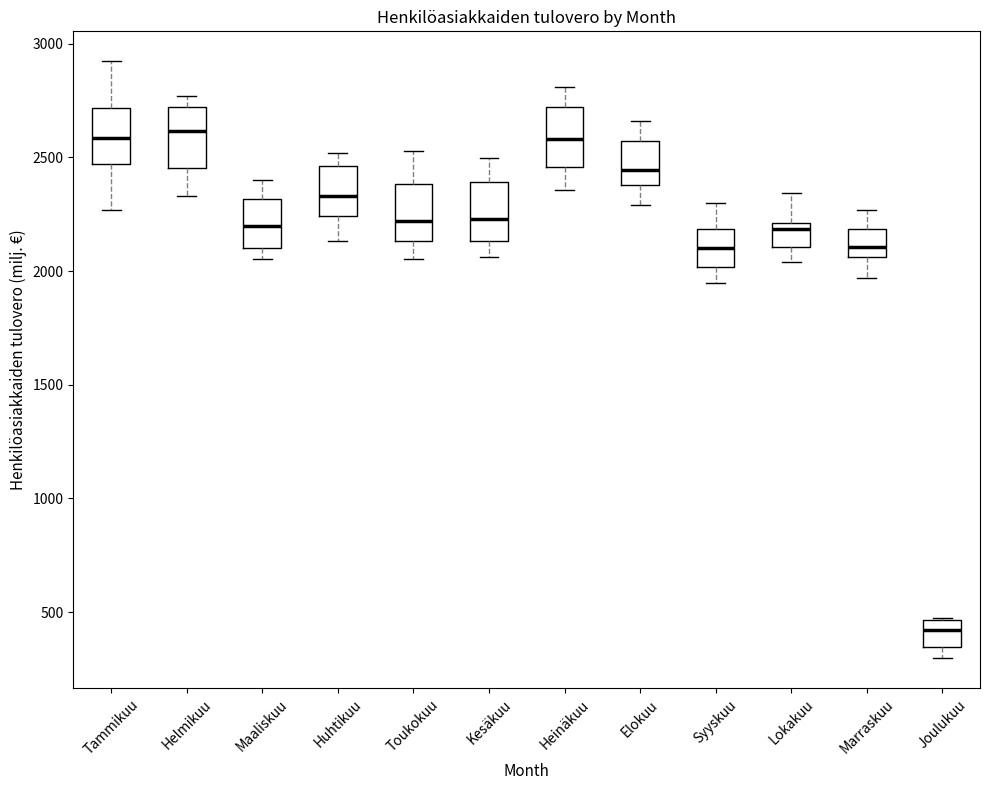

Which box has the lowest median line?

Joulukuu